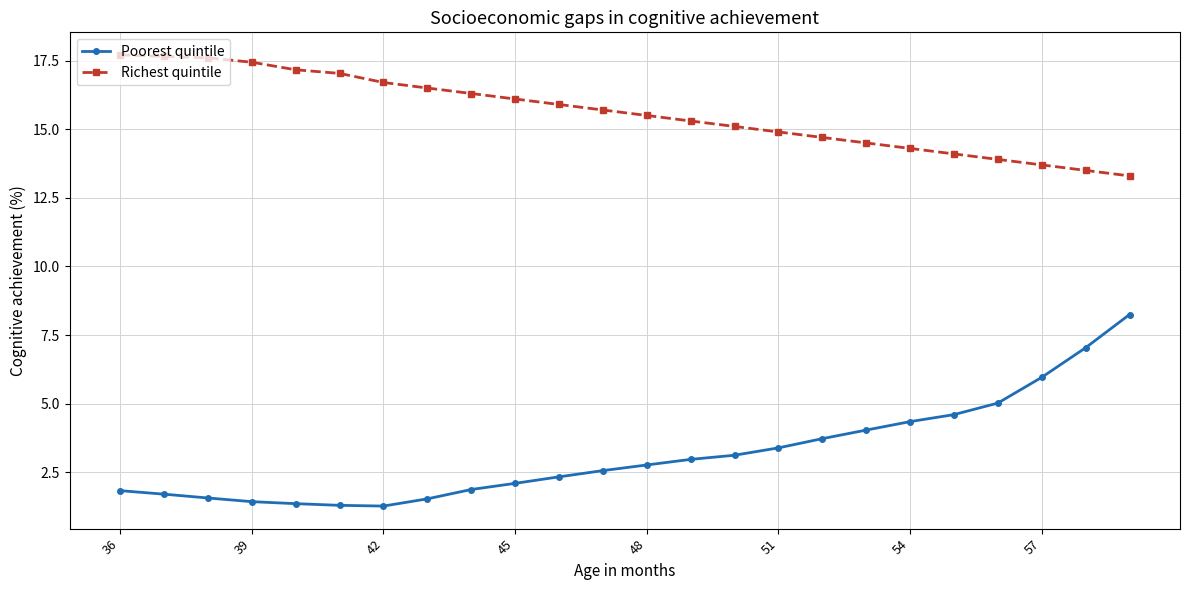

Which series has the largest range (max minus min)?

Poorest quintile